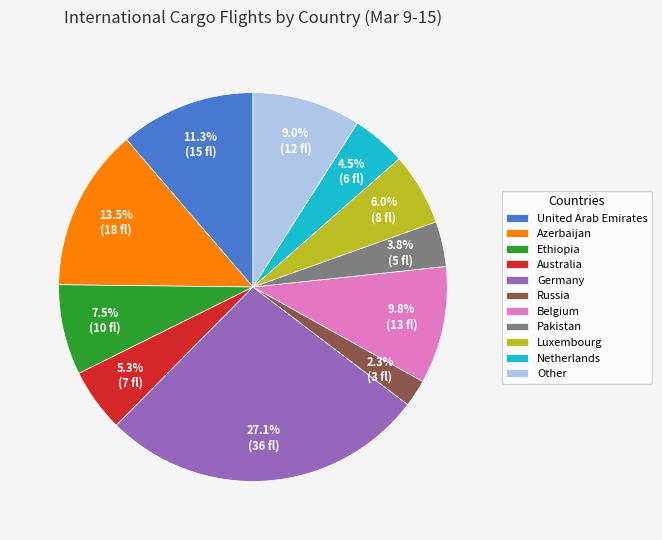

The Australia slice represents 1% of the pie. True or false?

False